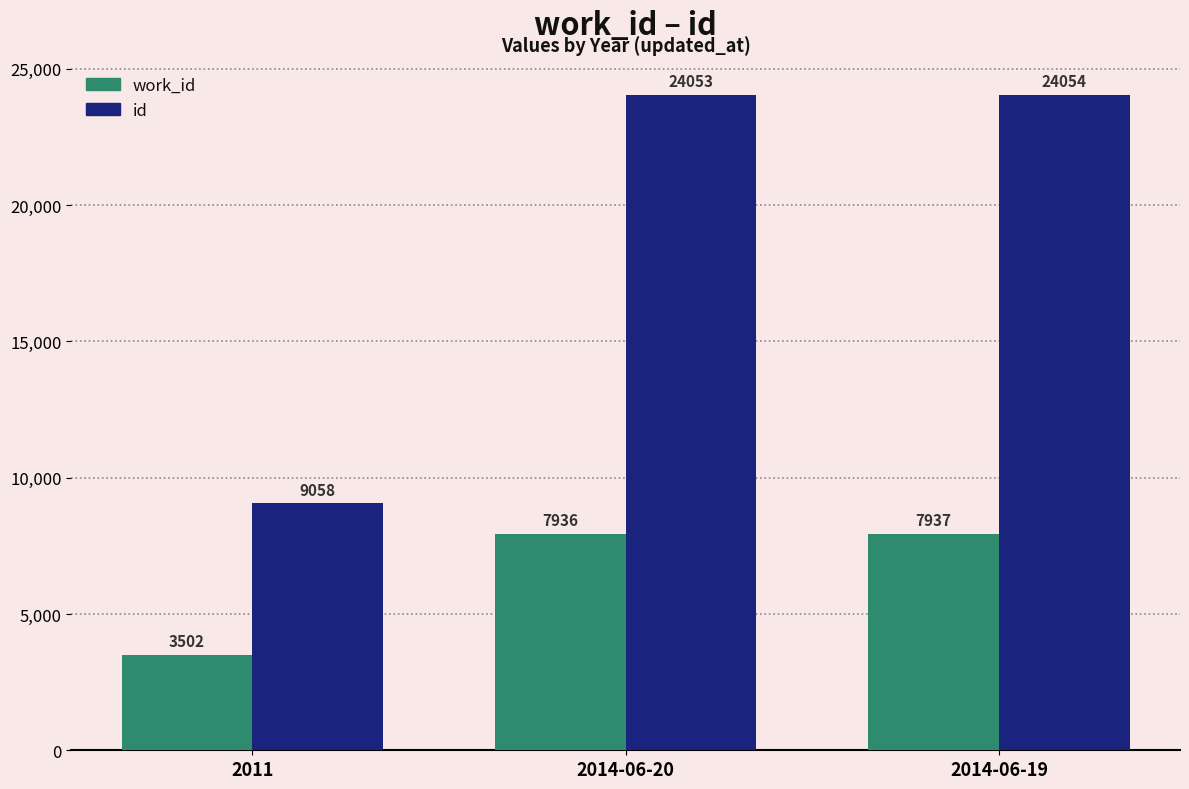

What is the difference between the maximum and minimum values in the id series?

14996